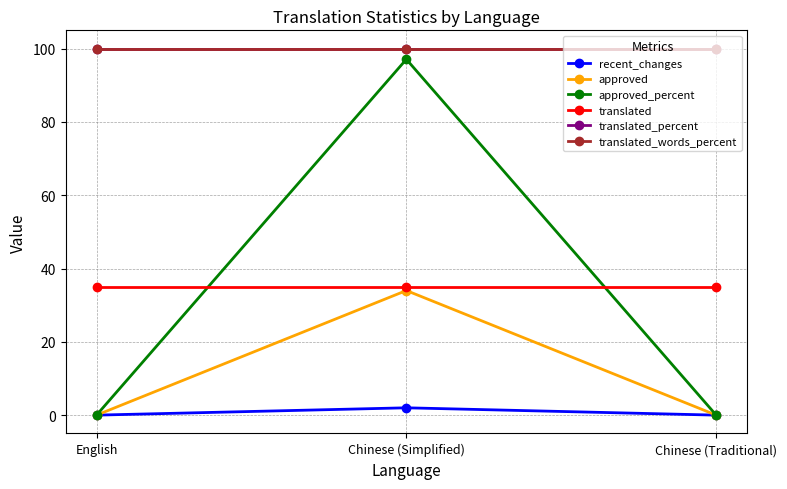

Does the chart have visible grid lines?

Yes